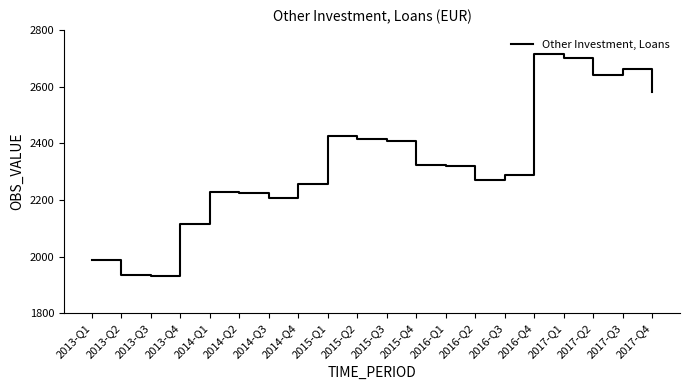

What is the difference between the values at 2017-Q1 and 2016-Q2?

431.9